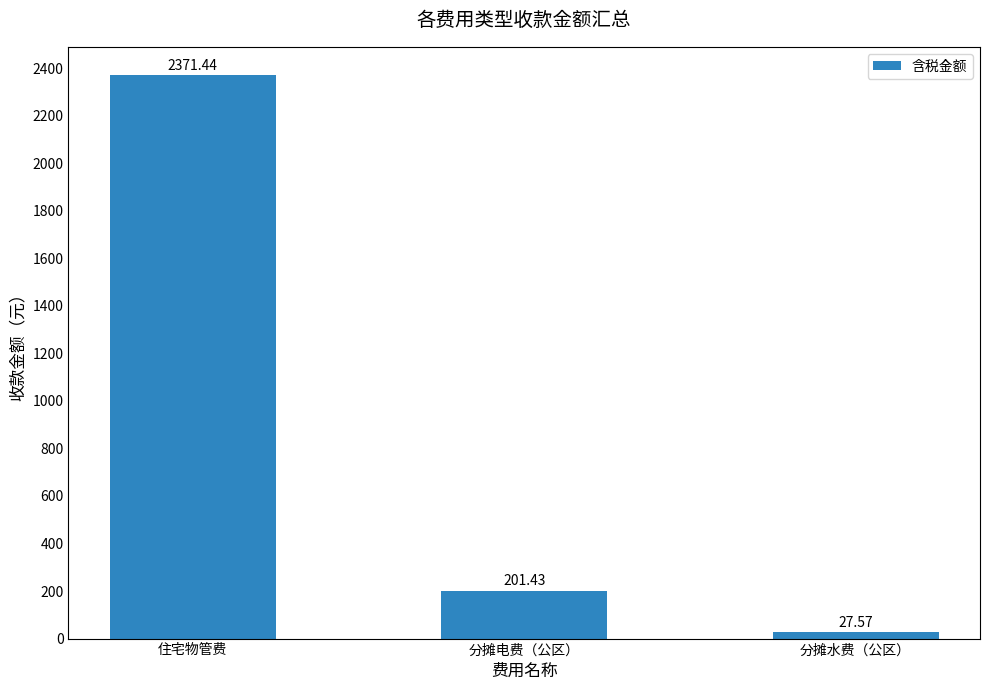

At which label is the value closest to 1199?

分摊电费（公区）